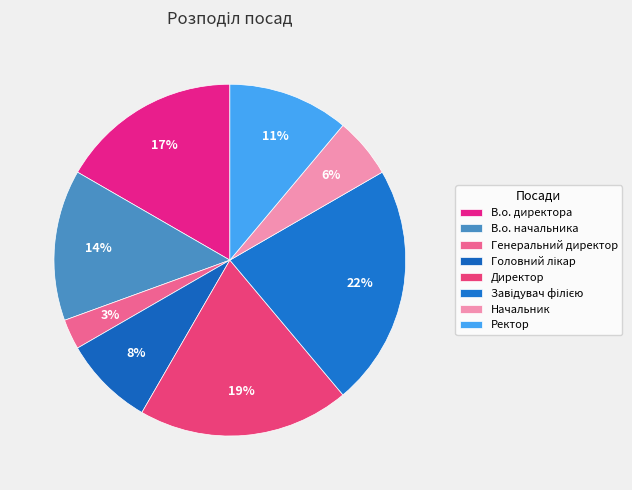

Which category has the smallest portion of the pie?

Генеральний директор